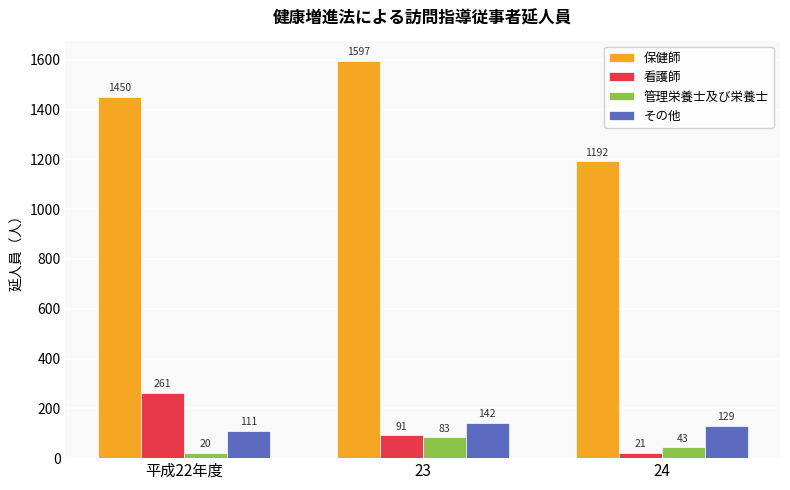

The その他 series shows 111 at 平成22年度. True or false?

True